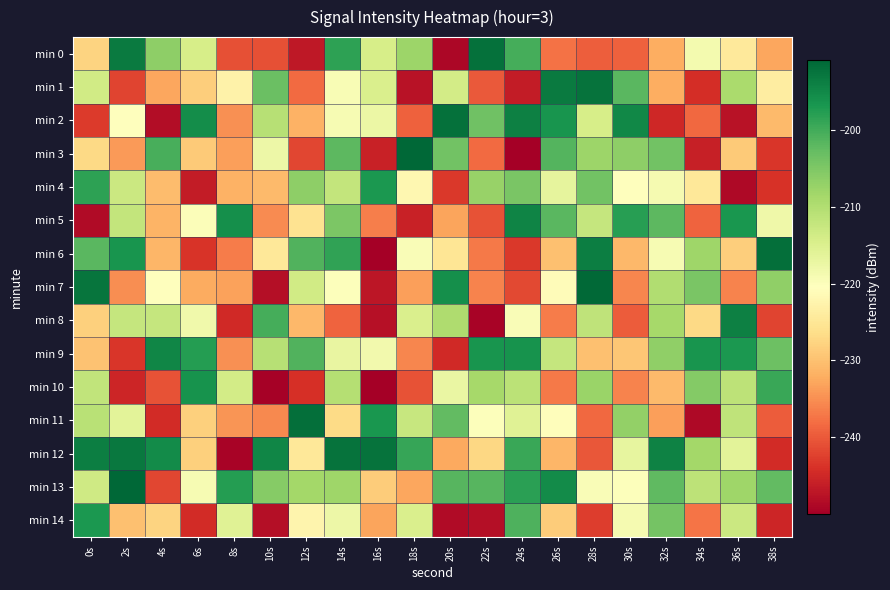

At which category does the chart reach its minimum across all series?

16s